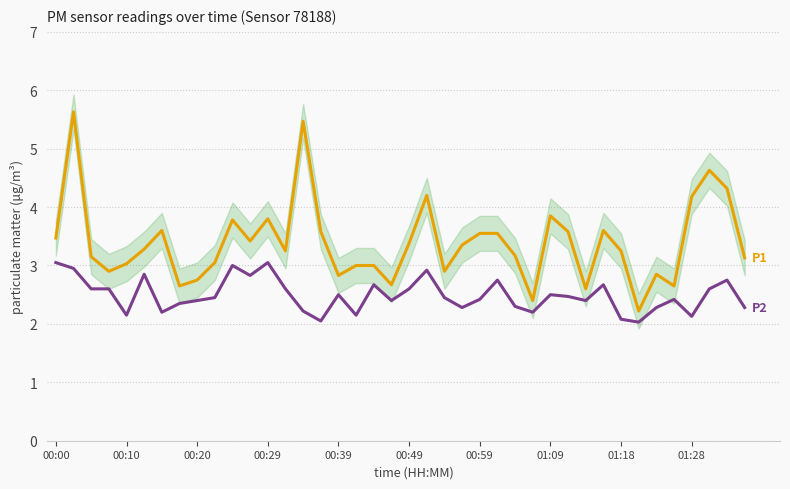

At which category does the chart reach its minimum across all series?

33